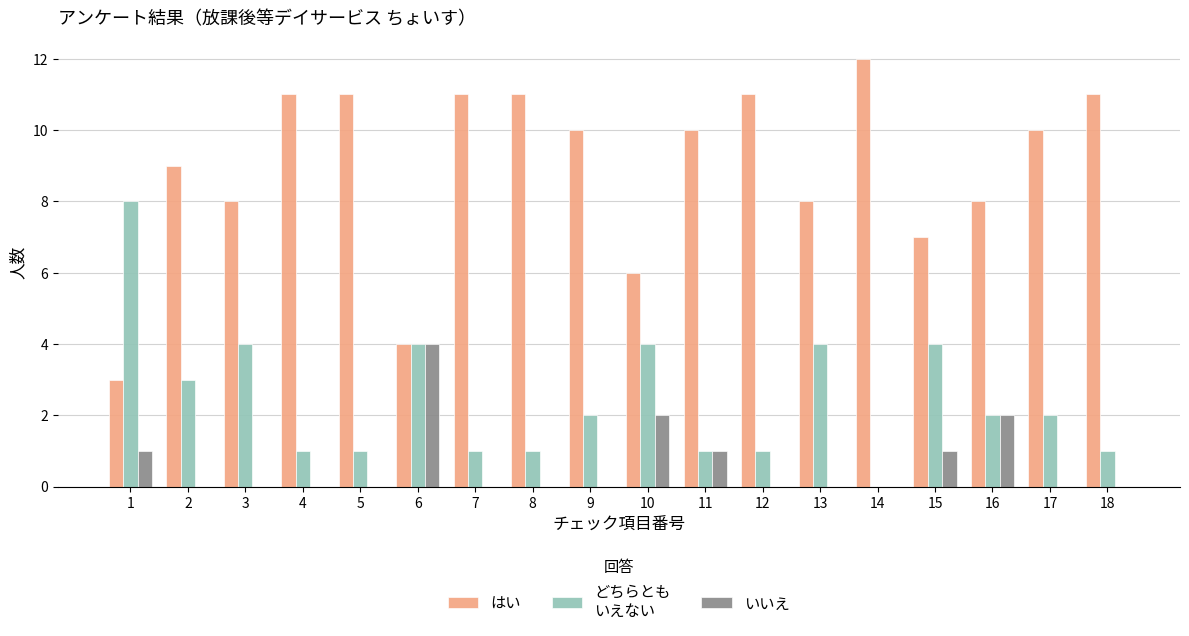

What is the greatest value displayed?

12